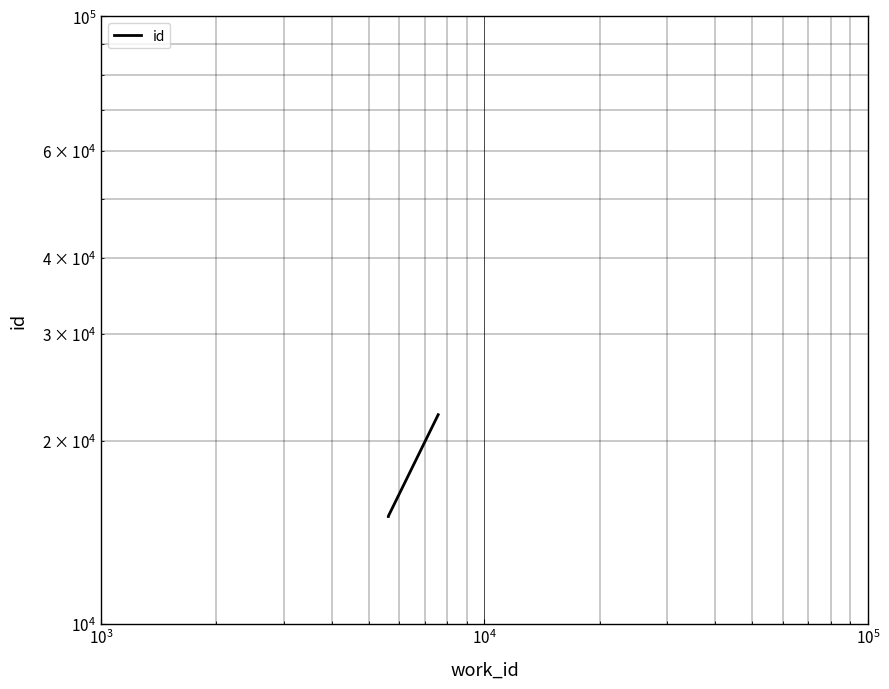

What is the average value?

16193